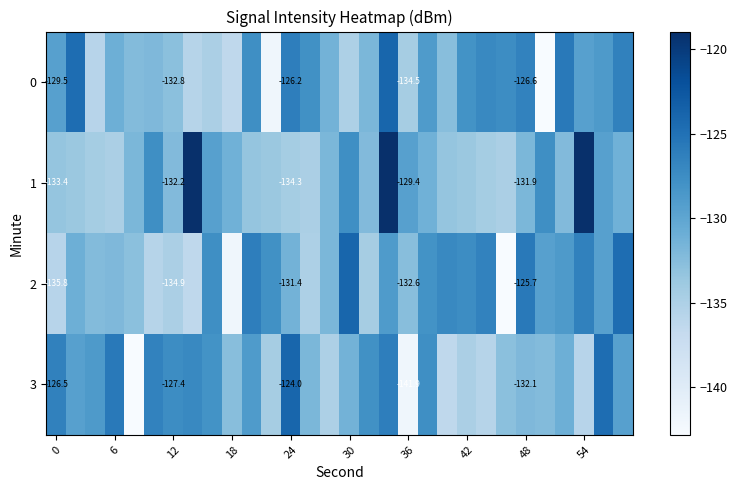

Is the value of 3 at 48 greater than the value of 2 at 48?

No